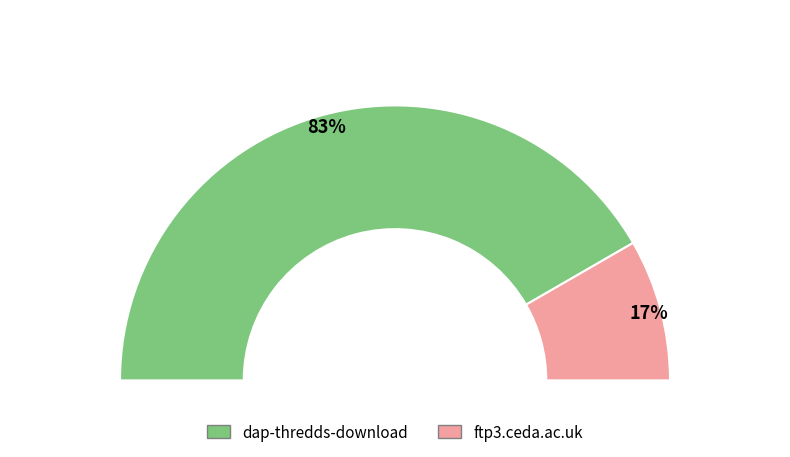

Is there any slice that represents more than half of the pie?

Yes